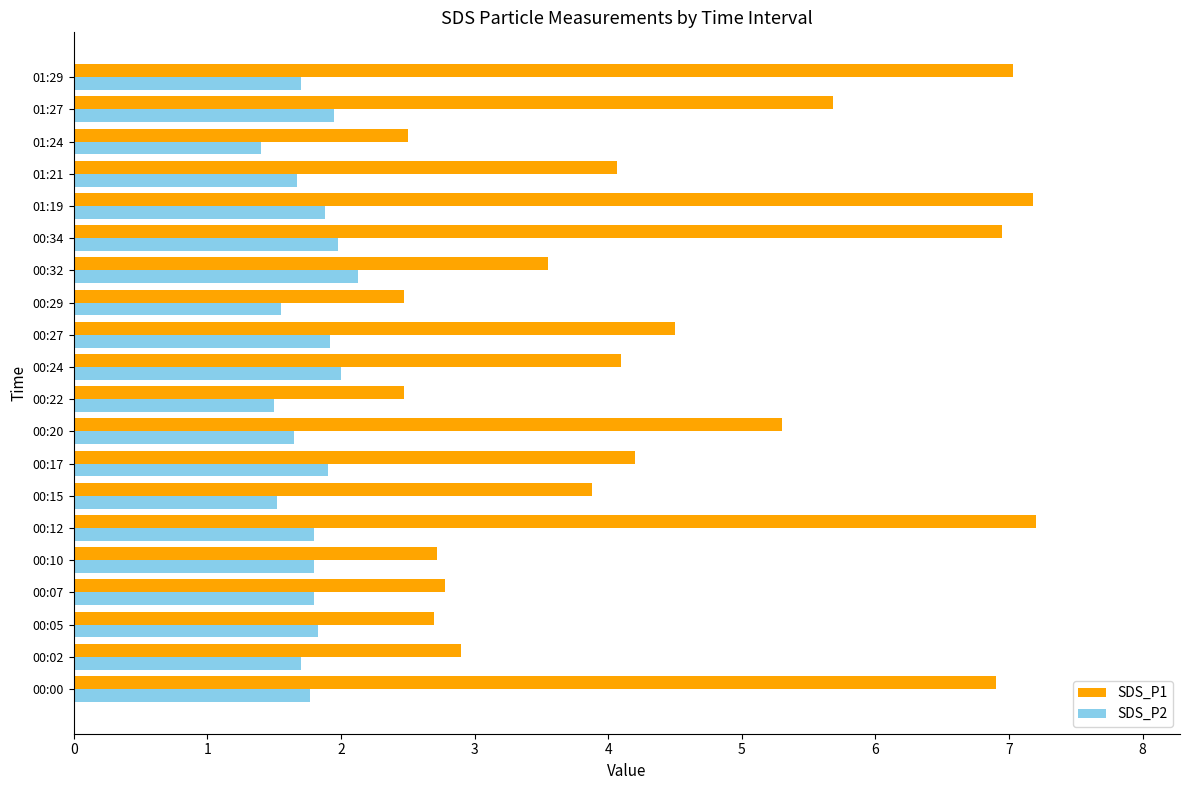

True or false: SDS_P2 has a value of 2.7 at 01:21.

False